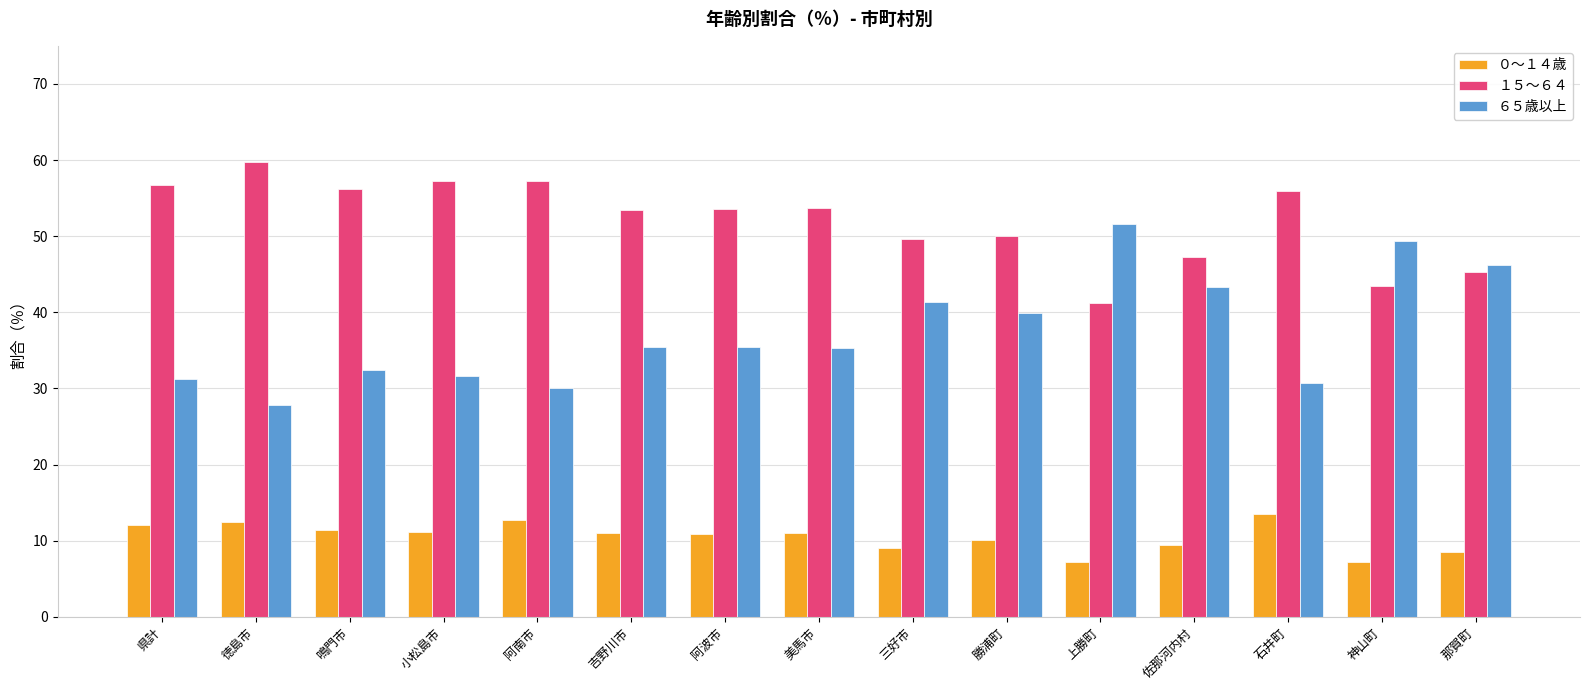

The value of ６５歳以上 at 阿南市 is 12.0. True or false?

False